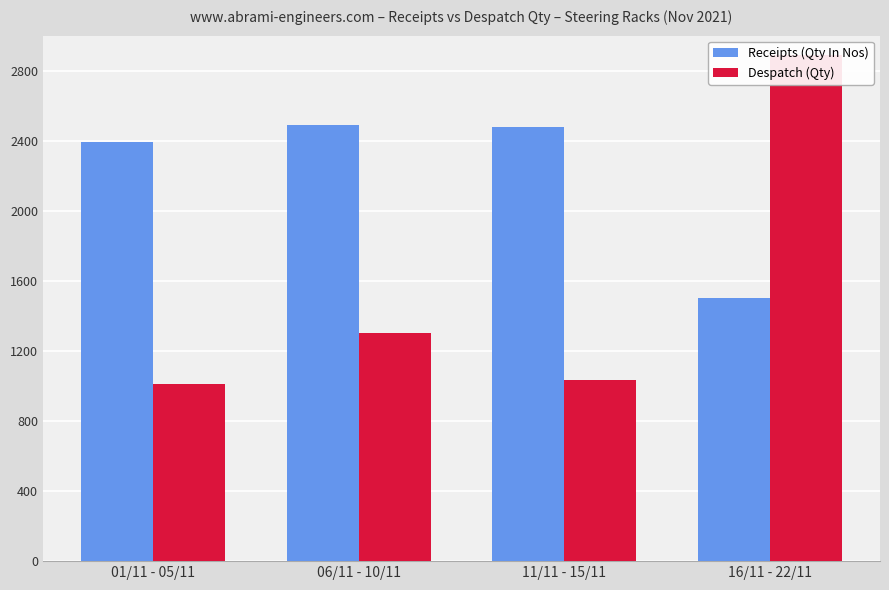

Reading left to right, extract all data points from this chart.

Receipts (Qty In Nos): 2390	2490	2480	1500
Despatch (Qty): 1010	1300	1036	2890